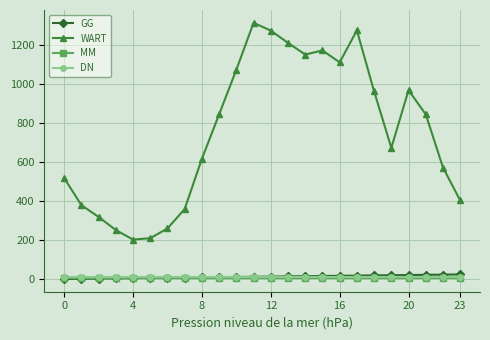

What are all the series names shown in the legend?

GG, WART, MM, DN